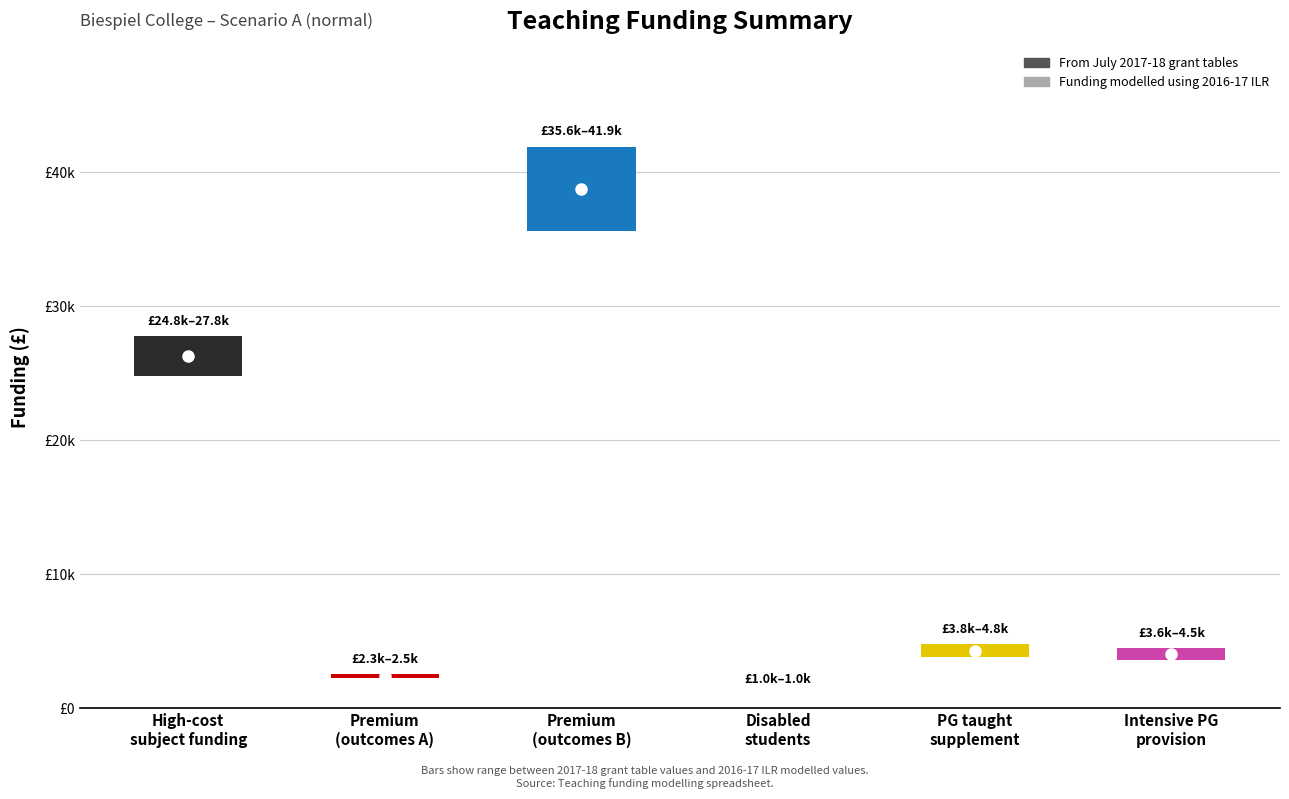

Rank the series by their maximum value, from highest to lowest.

From July 2017-18 grant tables, Funding modelled using 2016-17 ILR